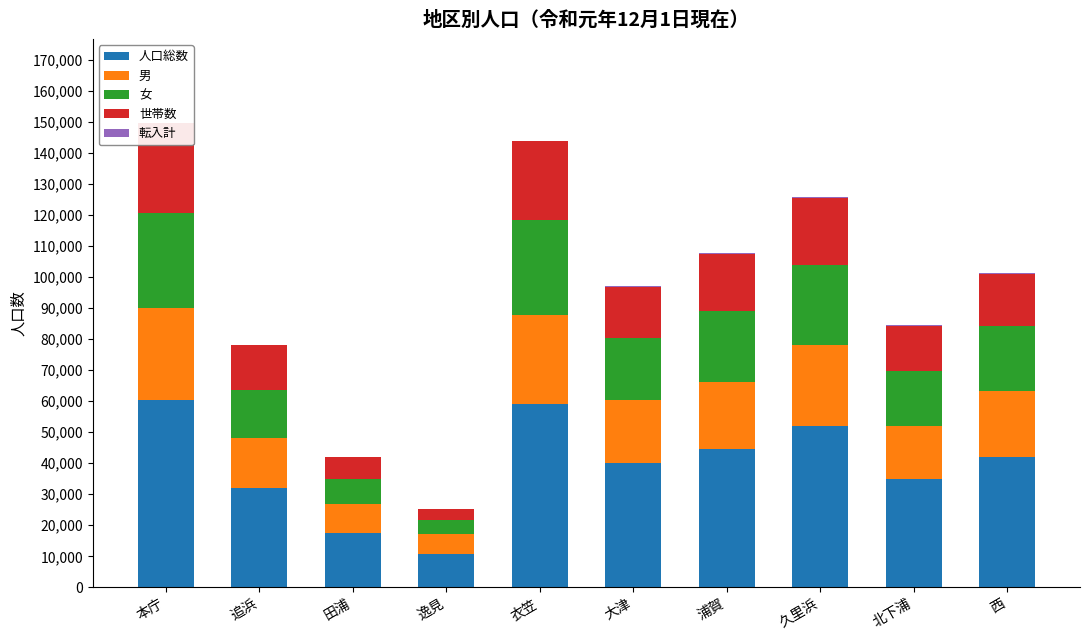

What is the greatest value displayed?

60339